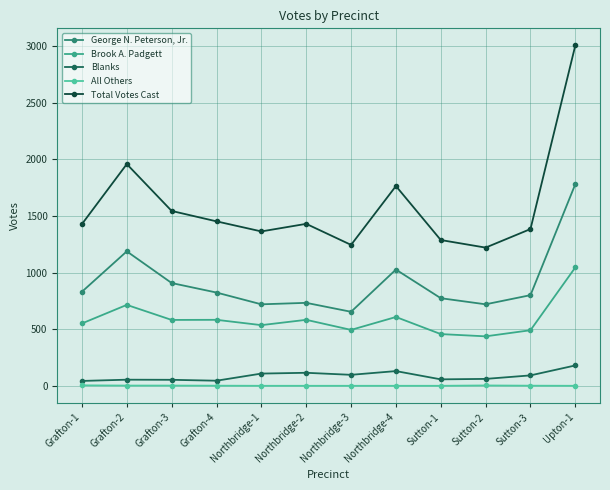

How many data points in All Others are less than 1?

6